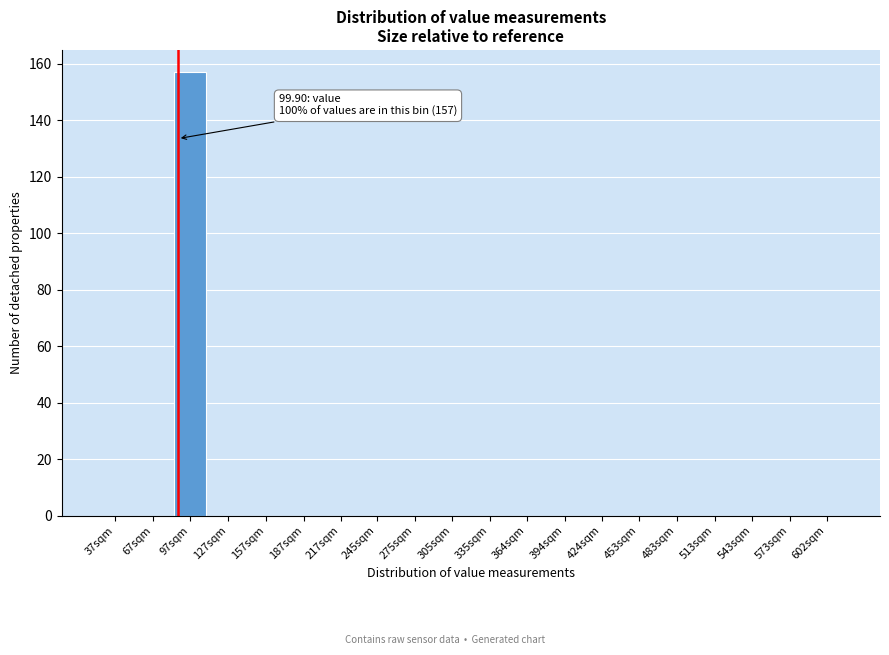

Reading left to right, transcribe all the data shown in this chart.

37sqm=0	67sqm=0	97sqm=157	127sqm=0	157sqm=0	187sqm=0	217sqm=0	245sqm=0	275sqm=0	305sqm=0	335sqm=0	364sqm=0	394sqm=0	424sqm=0	453sqm=0	483sqm=0	513sqm=0	543sqm=0	573sqm=0	602sqm=0